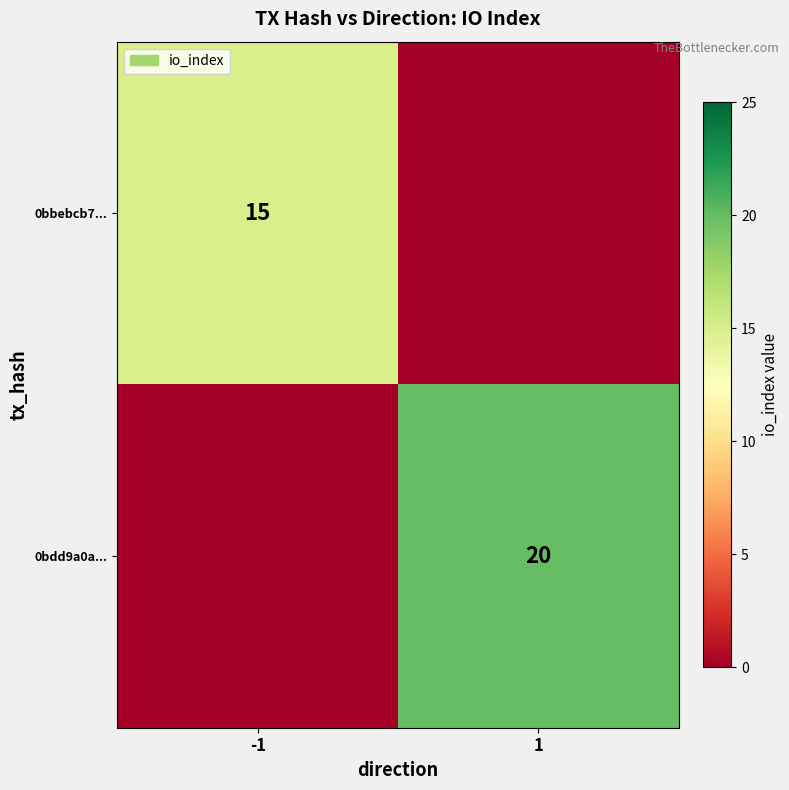

The value of 0bbebcb7... at -1 is 23. True or false?

False